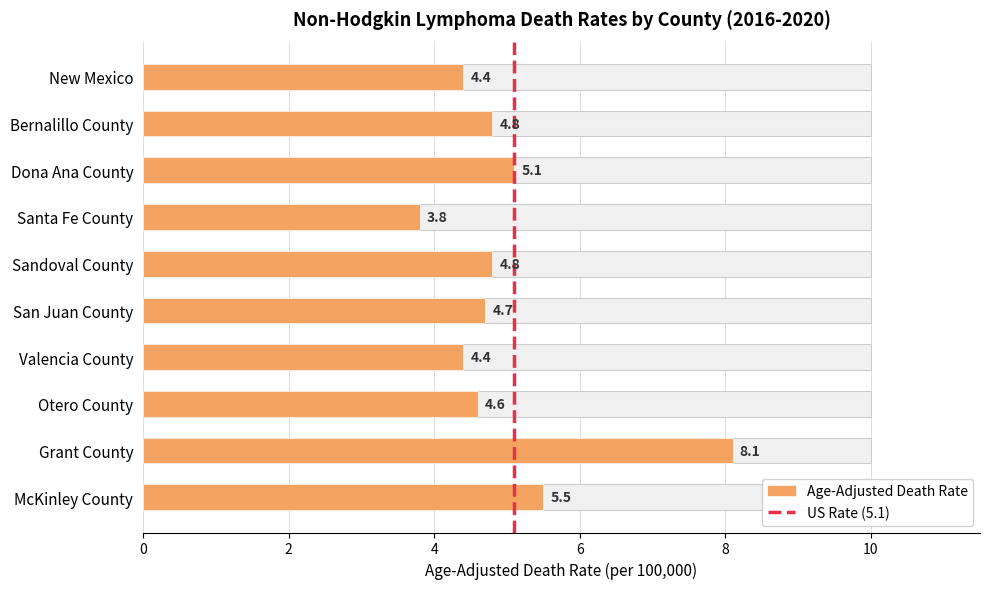

Are the bars grouped side by side (vs. stacked)?

No